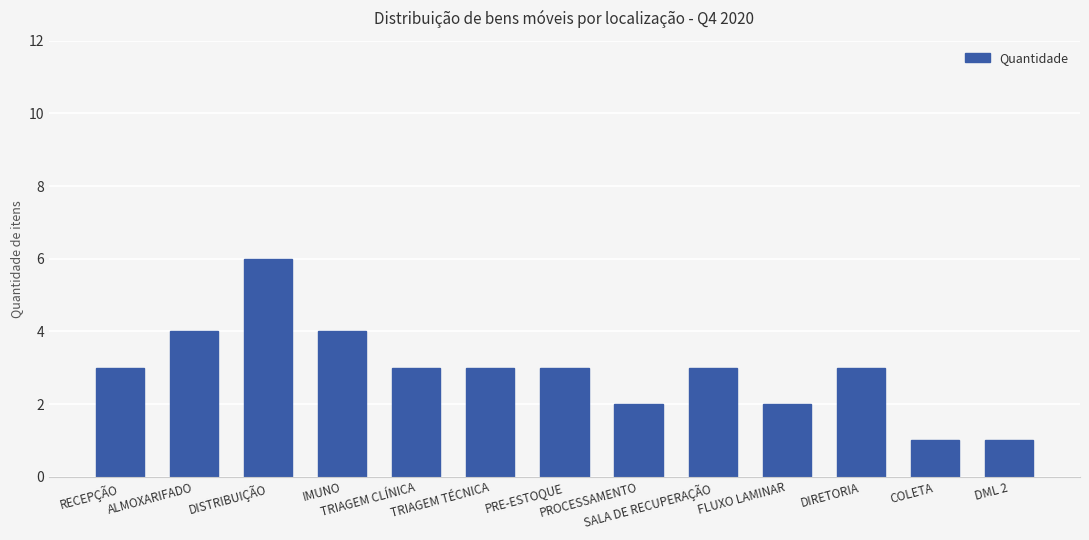

Count the number of categories in the chart.

13